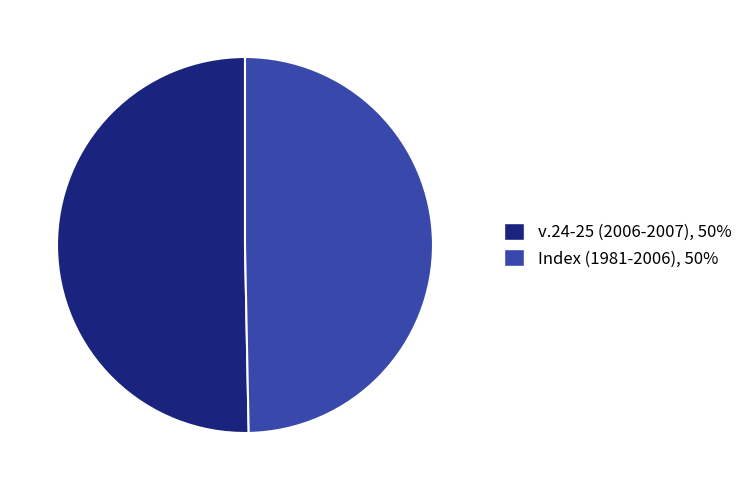

Is it true that v.24-25 (2006-2007) is 50% of the pie?

True